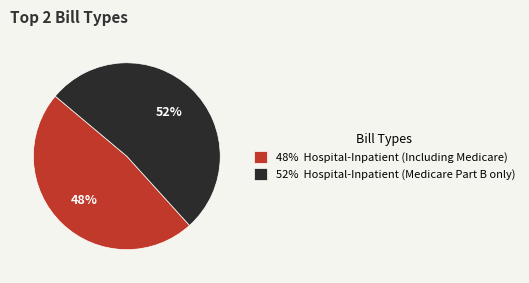

Count the number of slices in the pie.

2